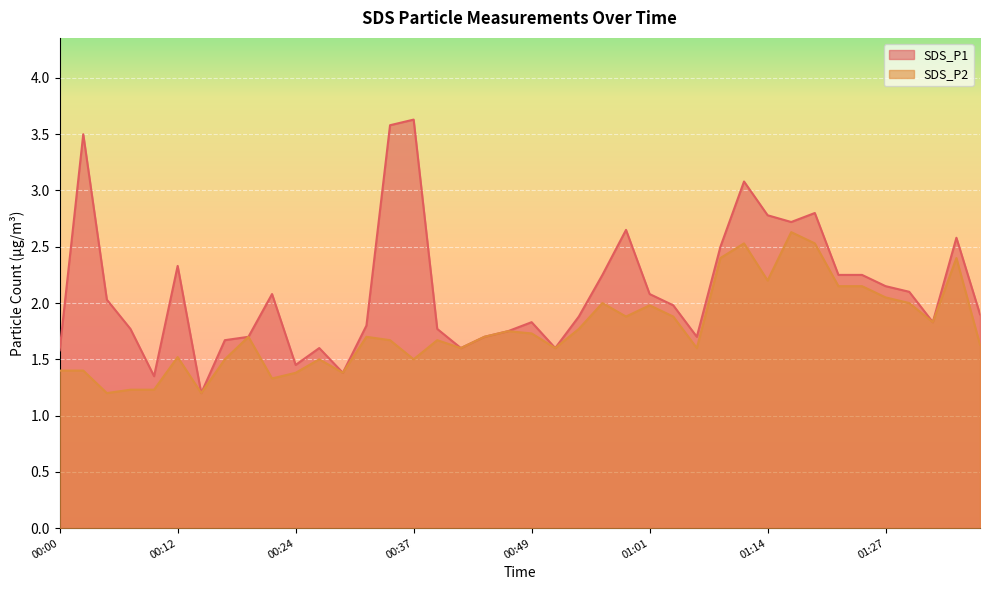

List the series in order of their peak value, highest first.

SDS_P1, SDS_P2